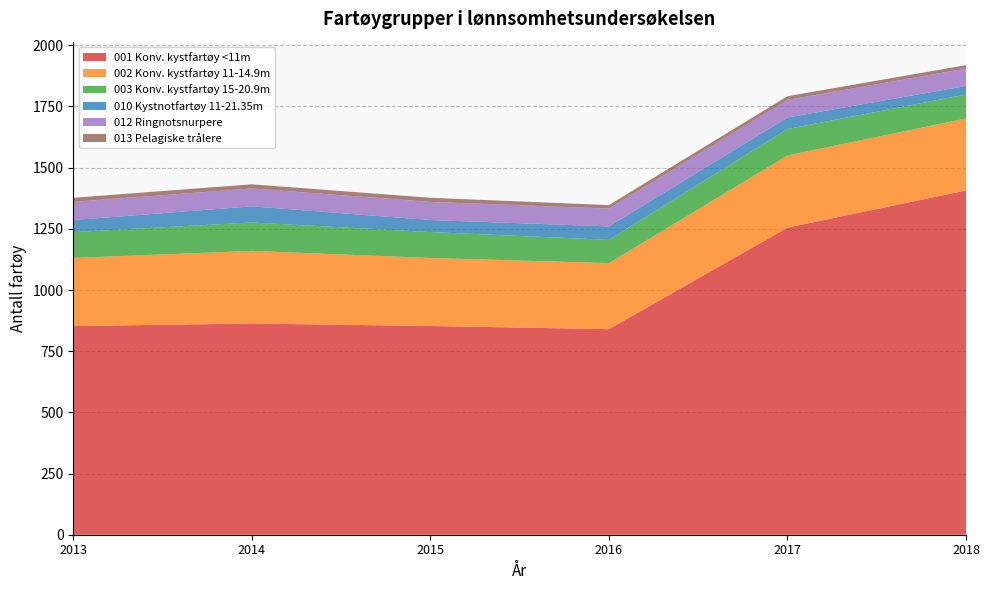

Reading left to right, transcribe all the data shown in this chart.

001 Konv. kystfartøy <11m: 853	863	853	840	1255	1407
002 Konv. kystfartøy 11-14.9m: 278	297	278	270	295	294
003 Konv. kystfartøy 15-20.9m: 106	116	106	95	108	98
010 Kystnotfartøy 11-21.35m: 49	66	49	55	47	35
012 Ringnotsnurpere: 74	73	74	73	72	71
013 Pelagiske trålere: 17	17	17	14	15	14